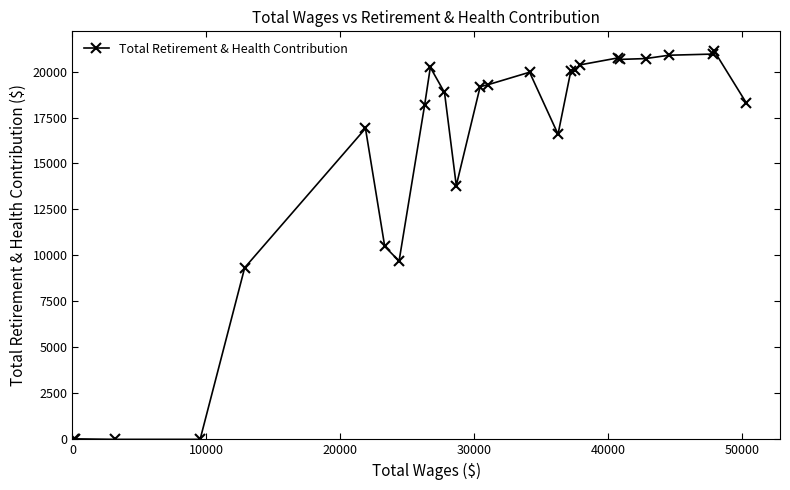

What is the maximum value shown in the chart?

21129